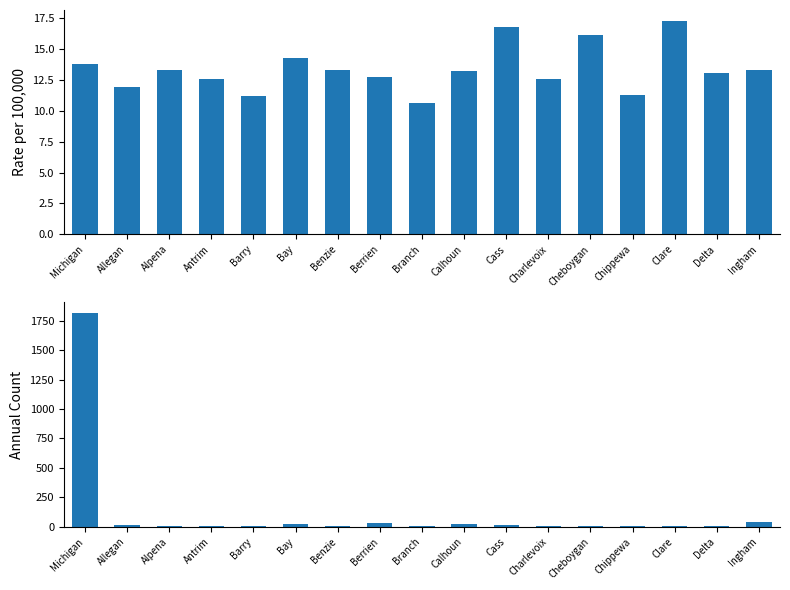

How many data points does each series have?

17